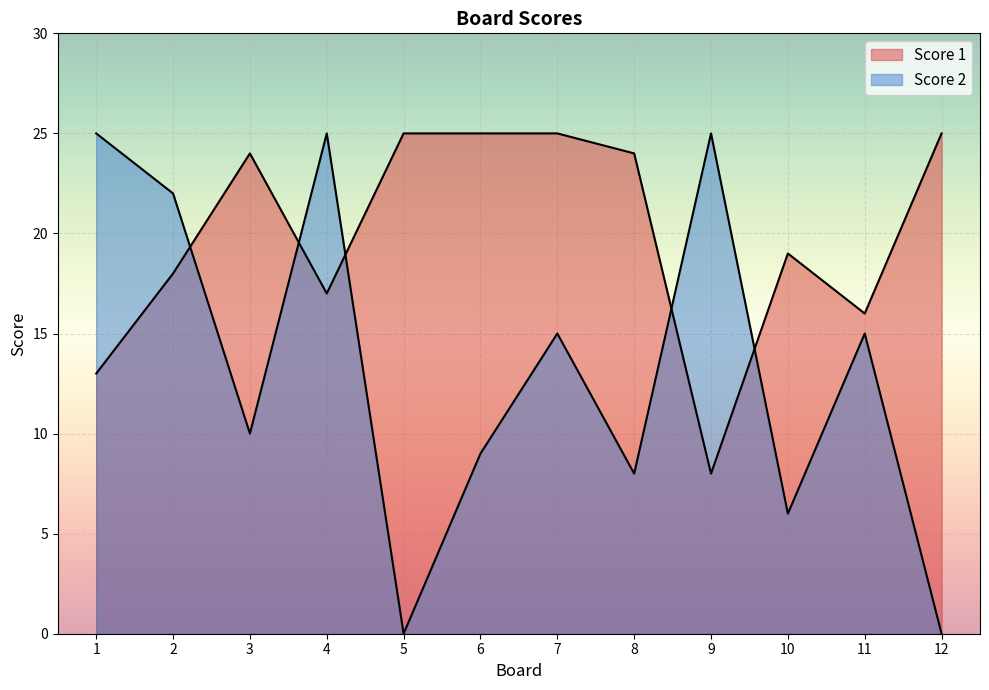

What is the spread (max minus min) of values at 12?

25